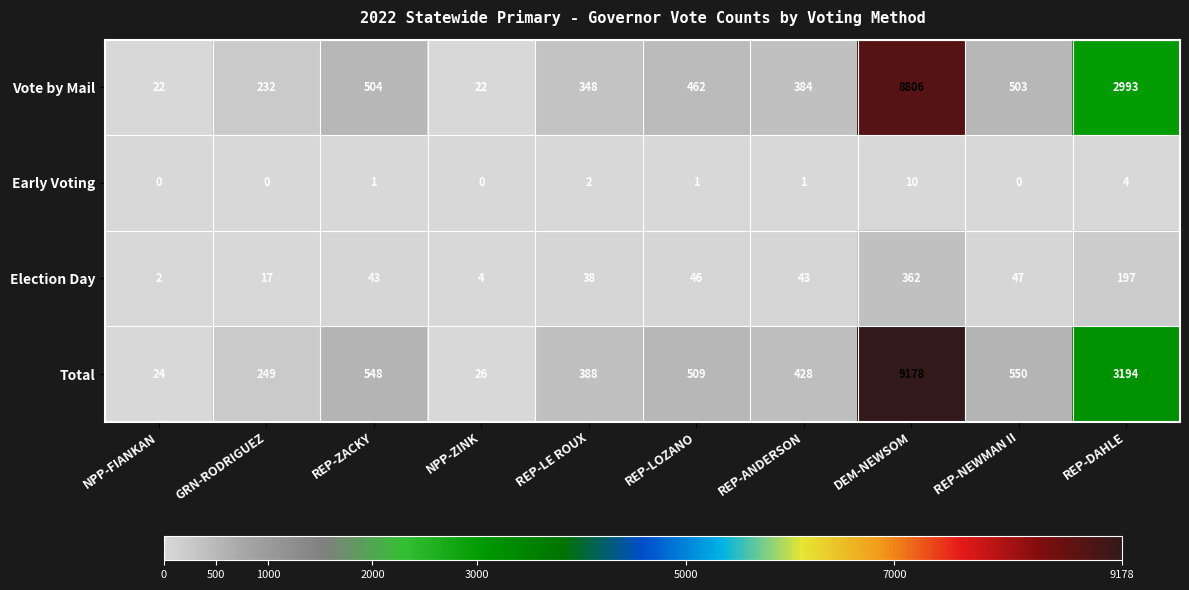

Rank the categories by Total value from highest to lowest.

DEM-NEWSOM, REP-DAHLE, REP-NEWMAN II, REP-ZACKY, REP-LOZANO, REP-ANDERSON, REP-LE ROUX, GRN-RODRIGUEZ, NPP-ZINK, NPP-FIANKAN